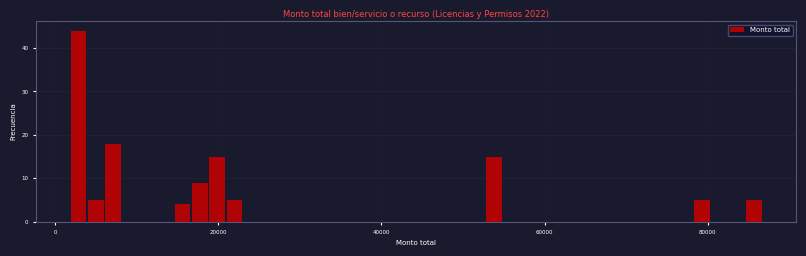

Around what value on the x-axis is the tallest bar? Give the approximate position of its centre, as read against the axis.

2000